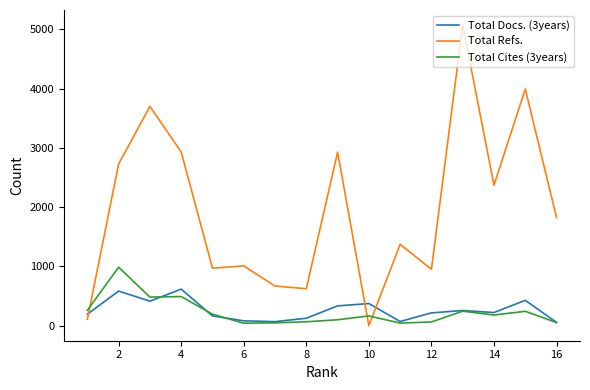

Rank the series by their maximum value, from lowest to highest.

Total Docs. (3years), Total Cites (3years), Total Refs.